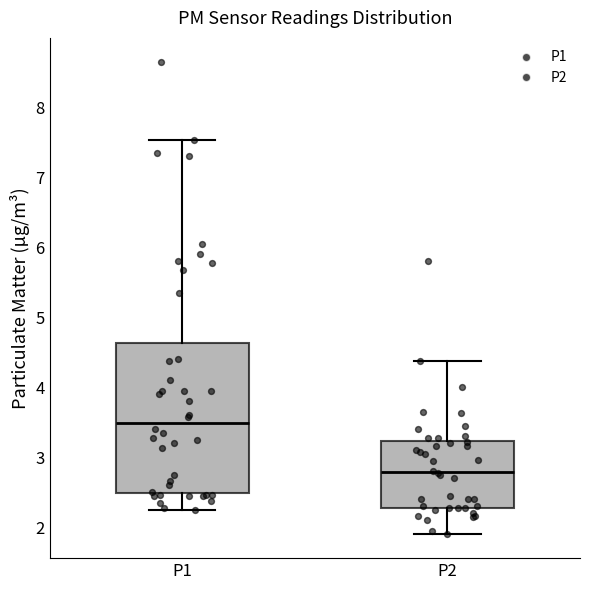

Comparing the boxes themselves (not the whiskers), which one is the tallest?

P1